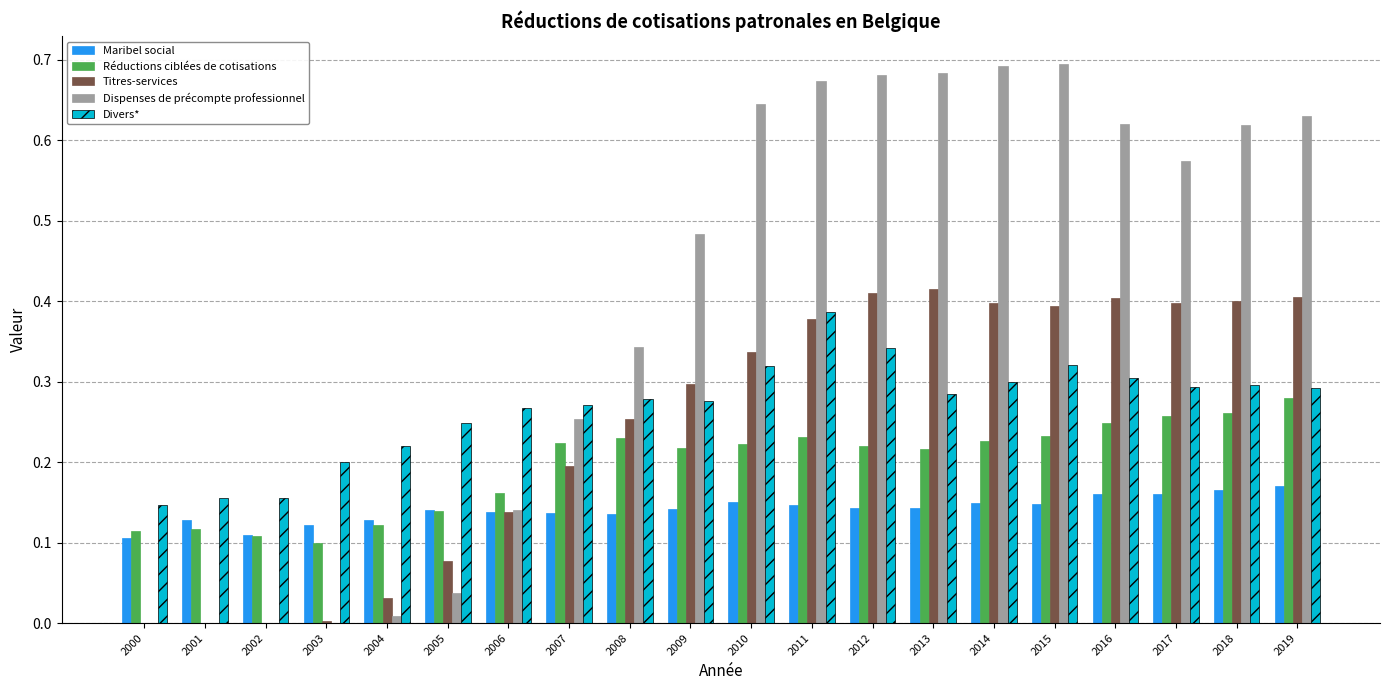

What are all the series names shown in the legend?

Maribel social, Réductions ciblées de cotisations, Titres-services, Dispenses de précompte professionnel, Divers*